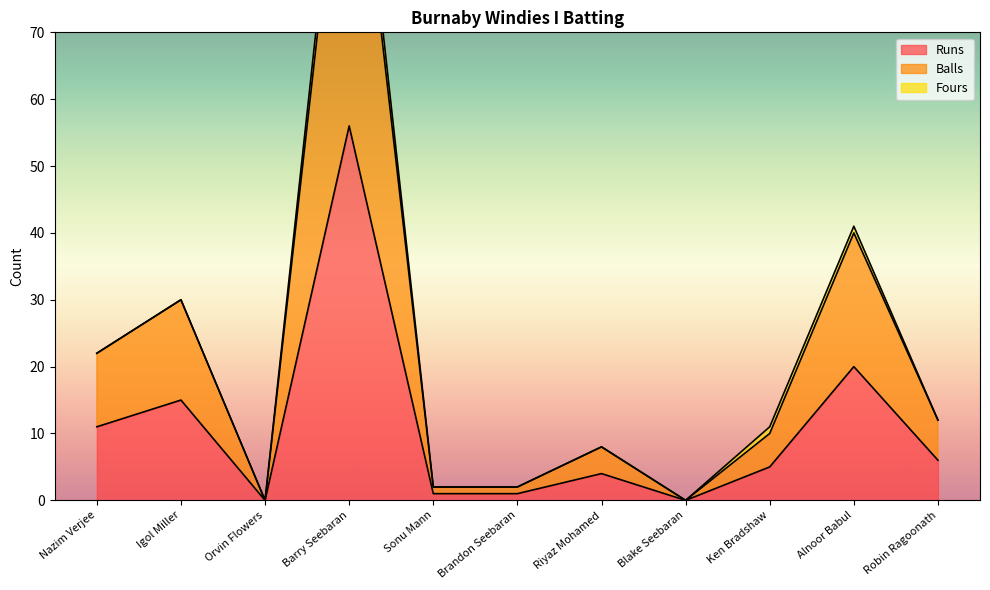

The Runs series shows 0 at Orvin Flowers. True or false?

True